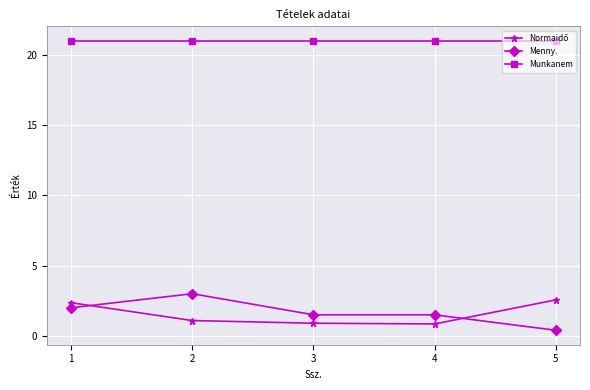

True or false: Menny. has more than 2 points higher than both neighbors.

False